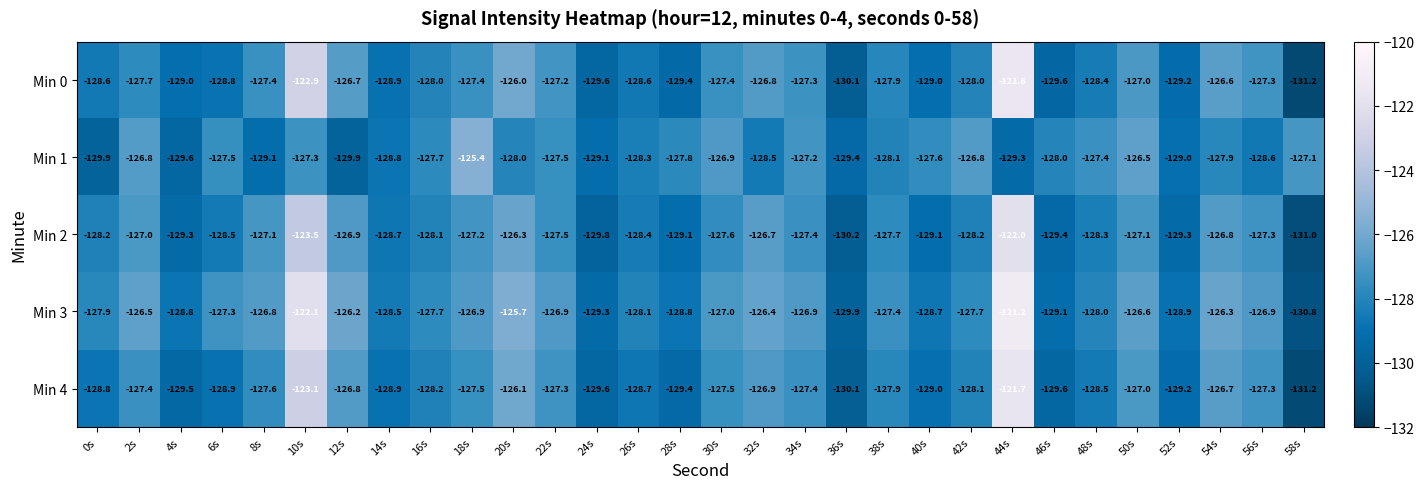

Where is Min 3 nearest to the value -126?

12s